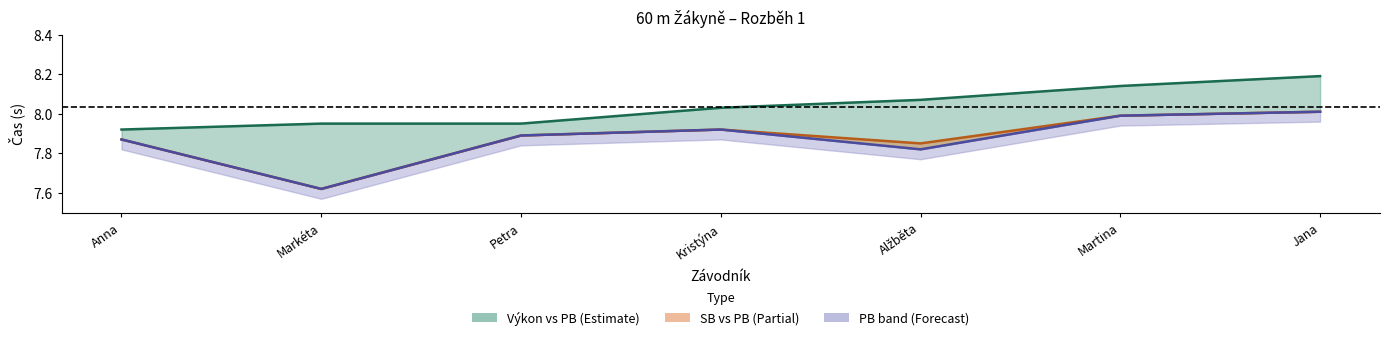

True or false: SB and Výkon cross at least once.

False